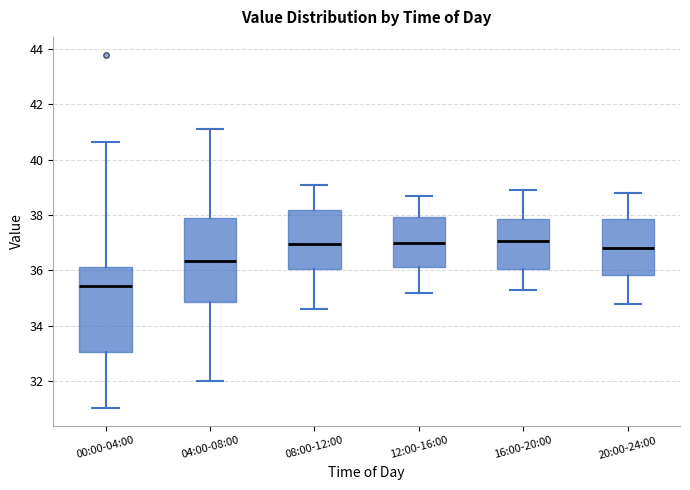

Reading left to right, read every box against the y-axis: the position of its median line, the range the box covers, and the ends of its whiskers. The values are not printed on the chart, so give them approximately, as read against the axis.

00:00-04:00: median 35.4, box 33.0 to 36.2, whiskers 31.0 to 40.6
04:00-08:00: median 36.4, box 34.8 to 37.8, whiskers 32.0 to 41.2
08:00-12:00: median 37.0, box 36.0 to 38.2, whiskers 34.6 to 39.2
12:00-16:00: median 37.0, box 36.2 to 38.0, whiskers 35.2 to 38.8
16:00-20:00: median 37.0, box 36.0 to 37.8, whiskers 35.4 to 39.0
20:00-24:00: median 36.8, box 35.8 to 37.8, whiskers 34.8 to 38.8